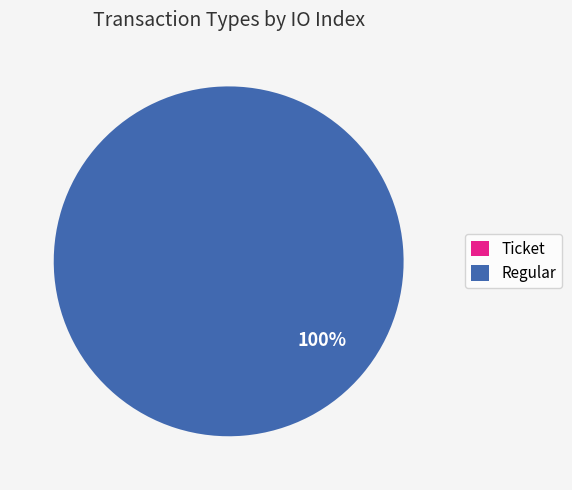

The Regular slice represents 100% of the pie. True or false?

True